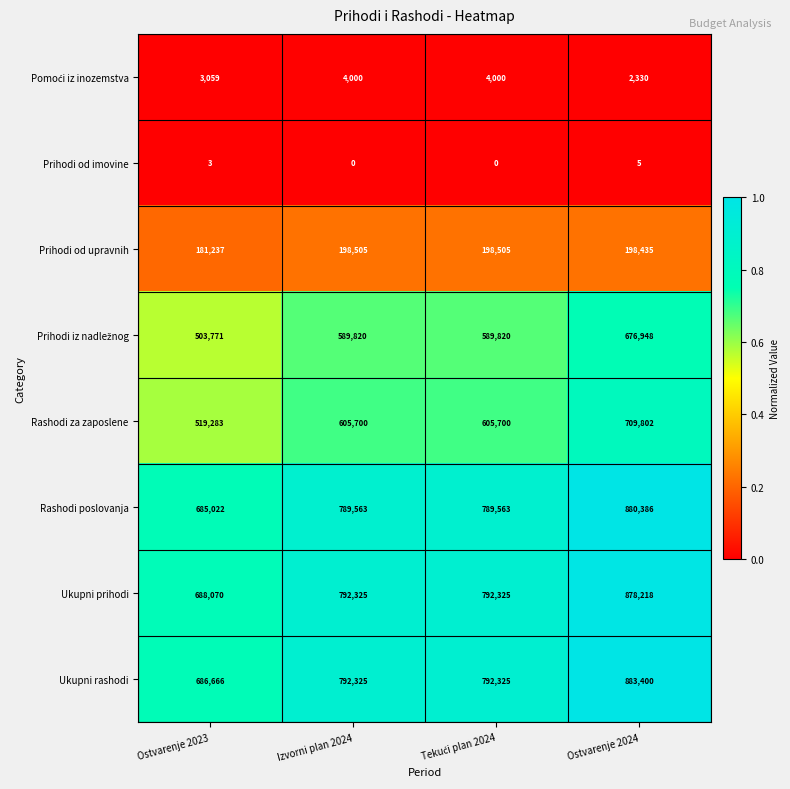

Which label corresponds to the largest value in the chart?

Ostvarenje 2024